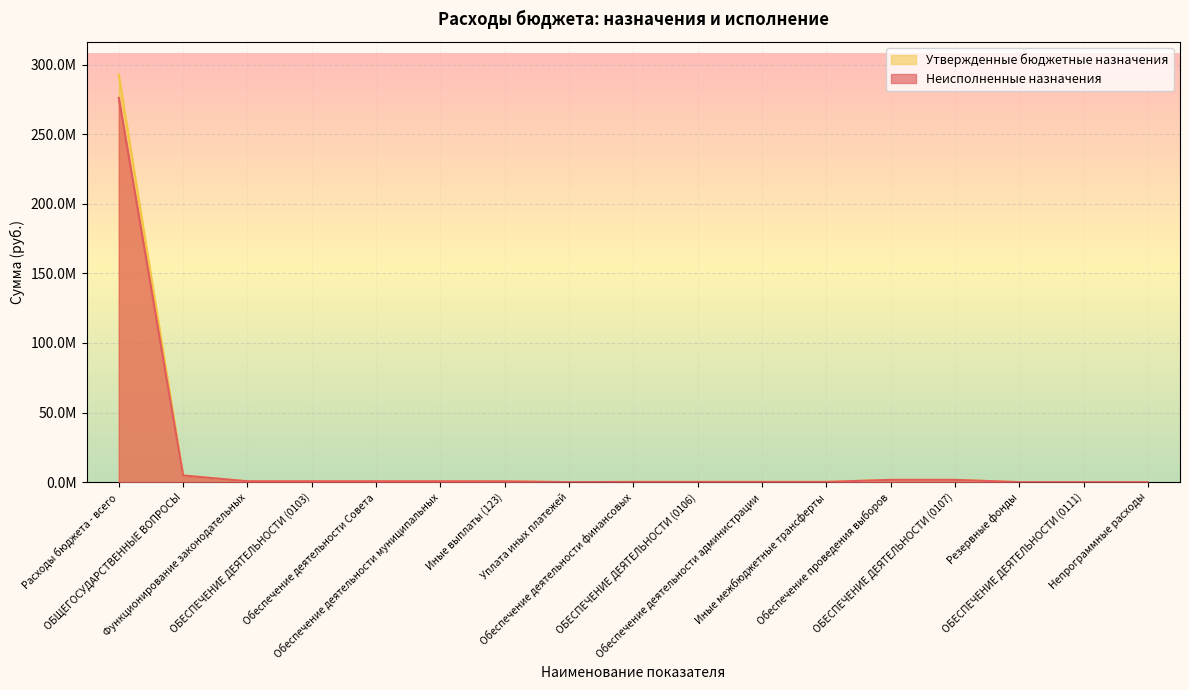

What position from the left is Обеспечение деятельности муниципальных?

6